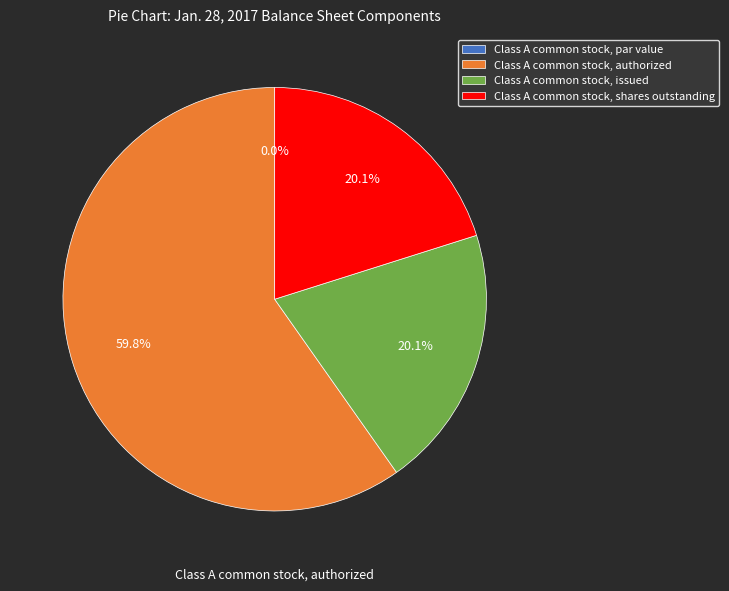

True or false: Class A common stock, shares outstanding accounts for 31% of the total.

False